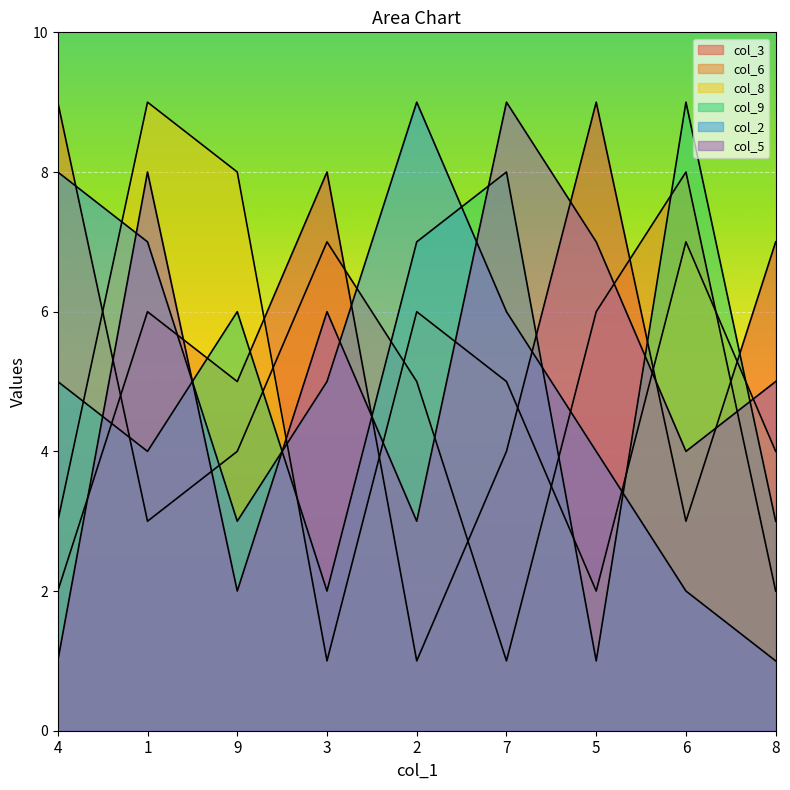

Where is col_9 nearest to the value 5?

4